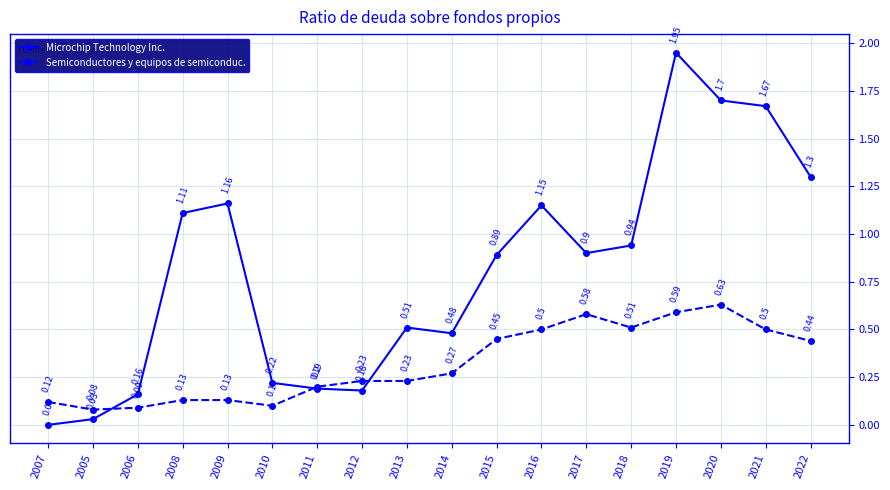

At which category does the chart reach its peak across all series?

2019